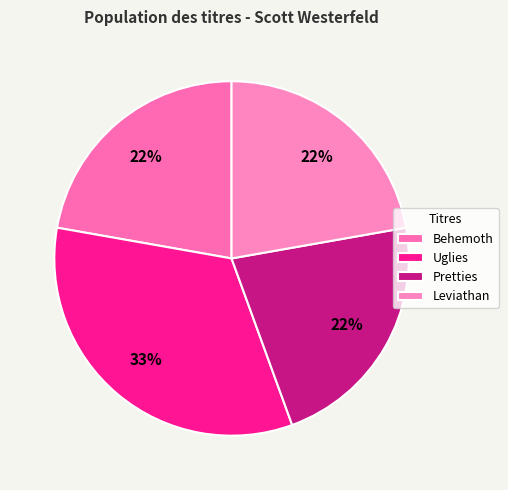

Which has a higher value, Behemoth or Uglies?

Uglies